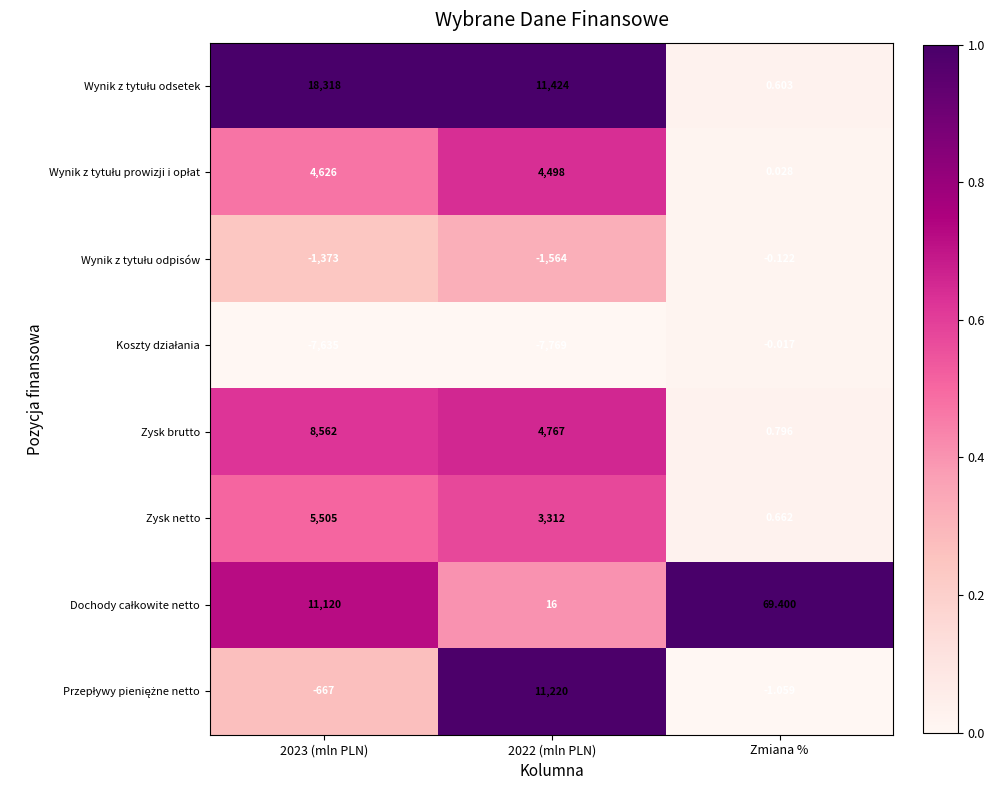

How many distinct data groups are displayed?

8